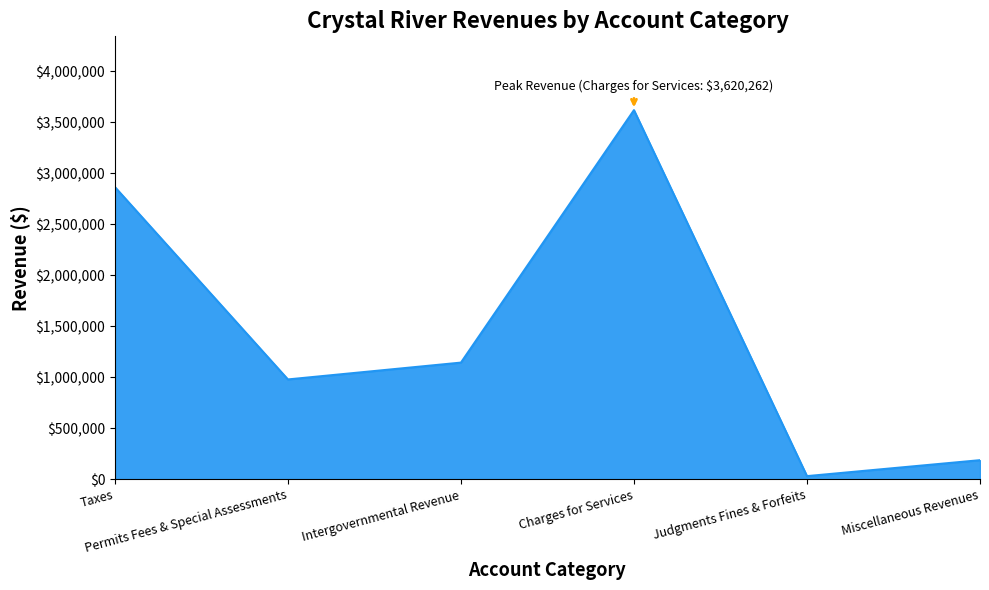

At which label does the data first exceed 1143943?

Taxes